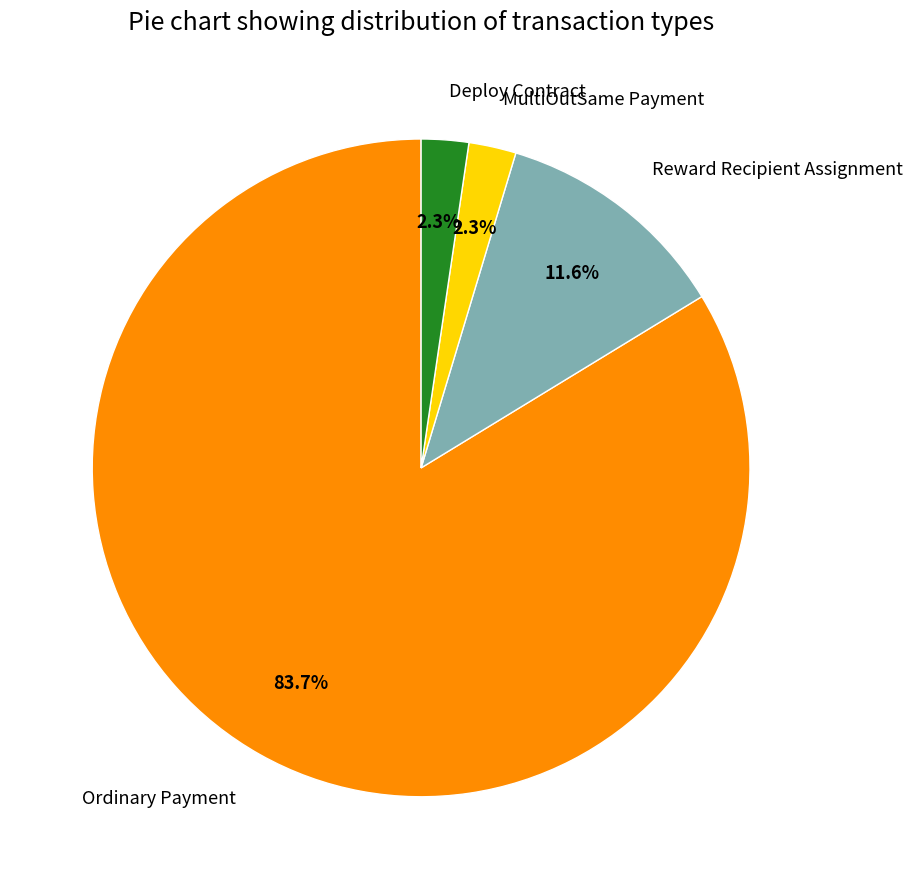

To the nearest percent, what is the difference between the largest and smallest slice percentages?

81%